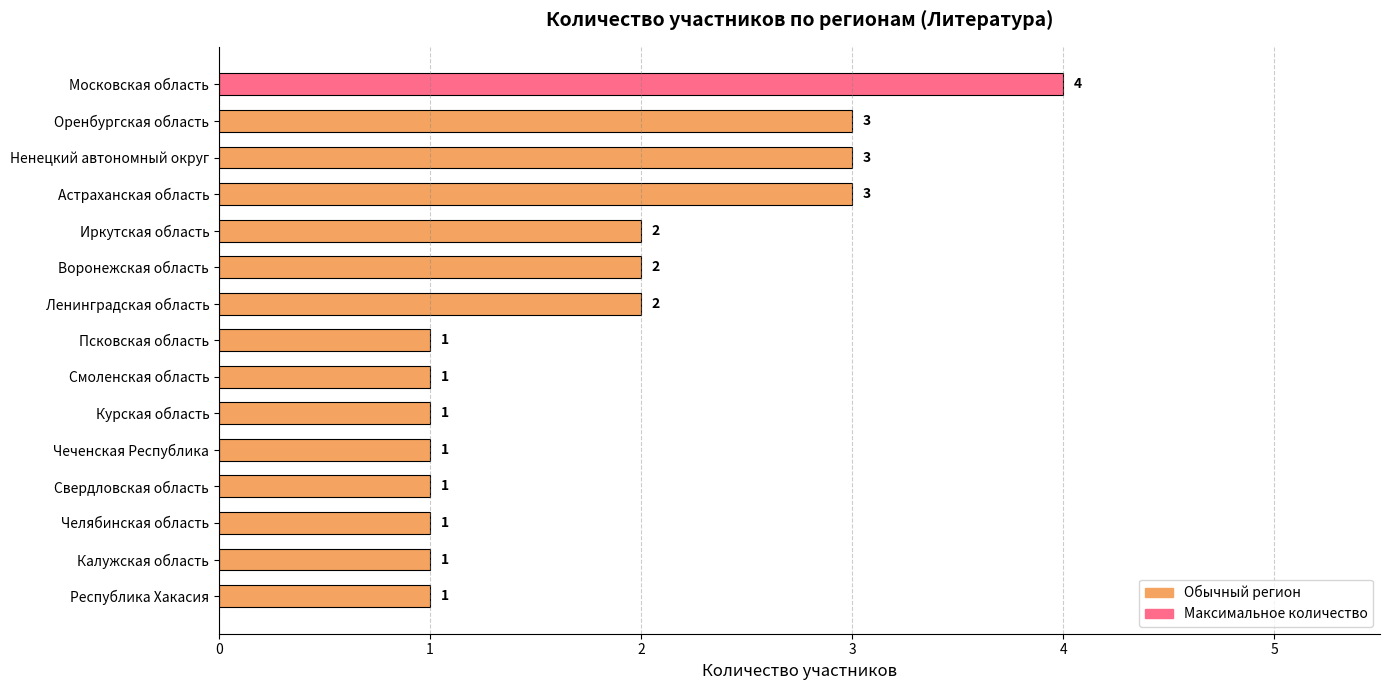

What is the difference between the maximum and second lowest values?

3